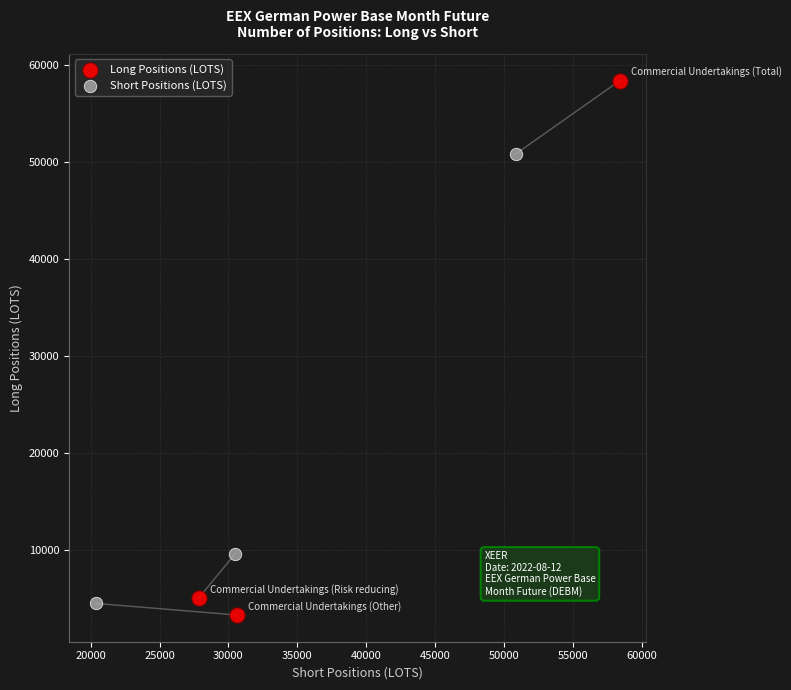

Which series has the largest Y range (max minus min)?

Long Positions (LOTS)